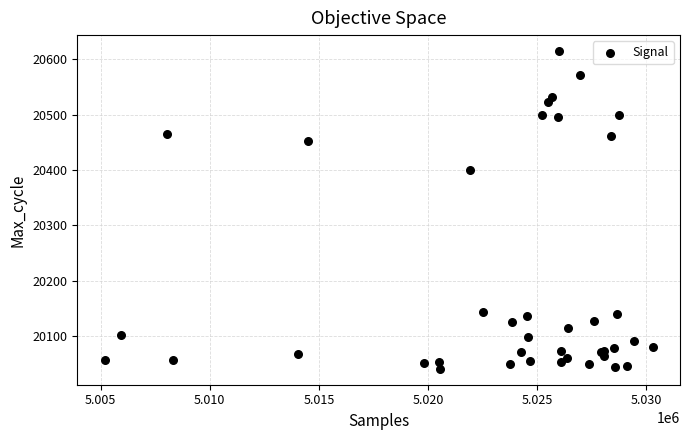

What Y value in the scatter plot is closest to 20328?

20400